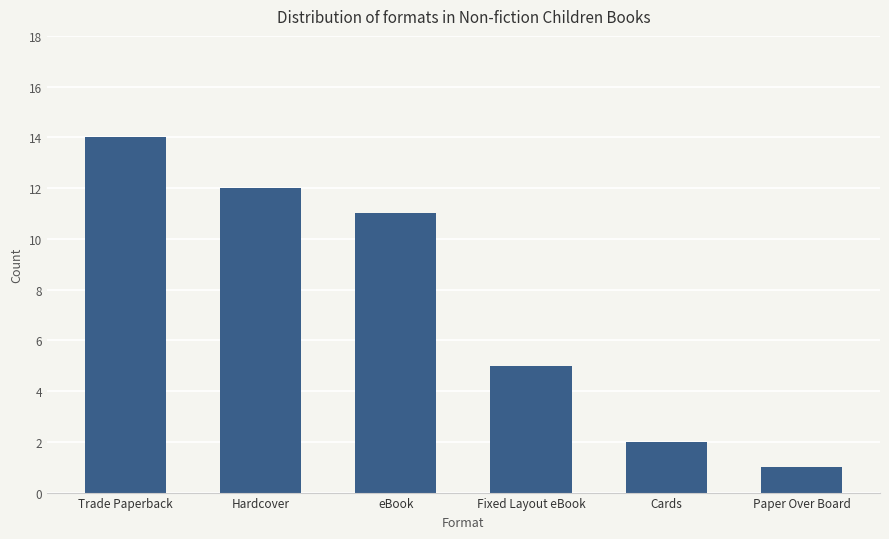

List the labels in order of value, smallest first.

Paper Over Board, Cards, Fixed Layout eBook, eBook, Hardcover, Trade Paperback